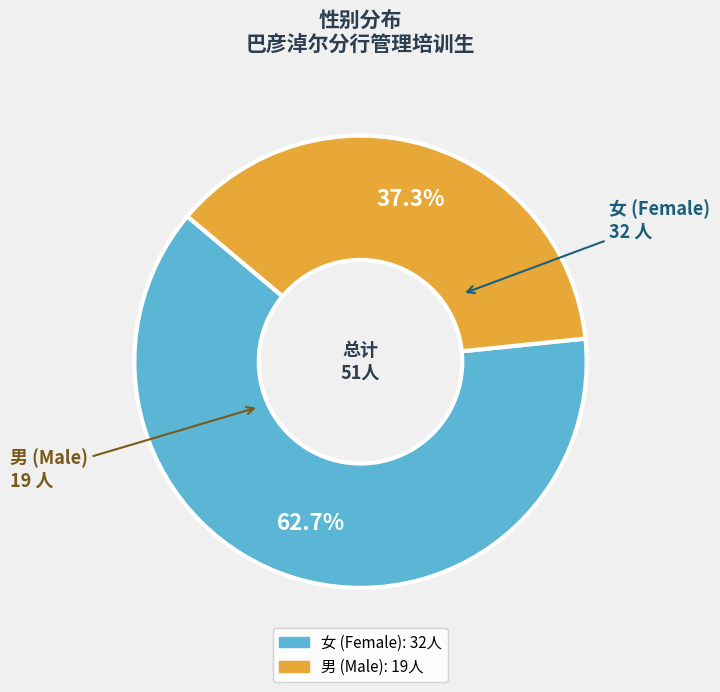

True or false: 男 accounts for 37% of the total.

True